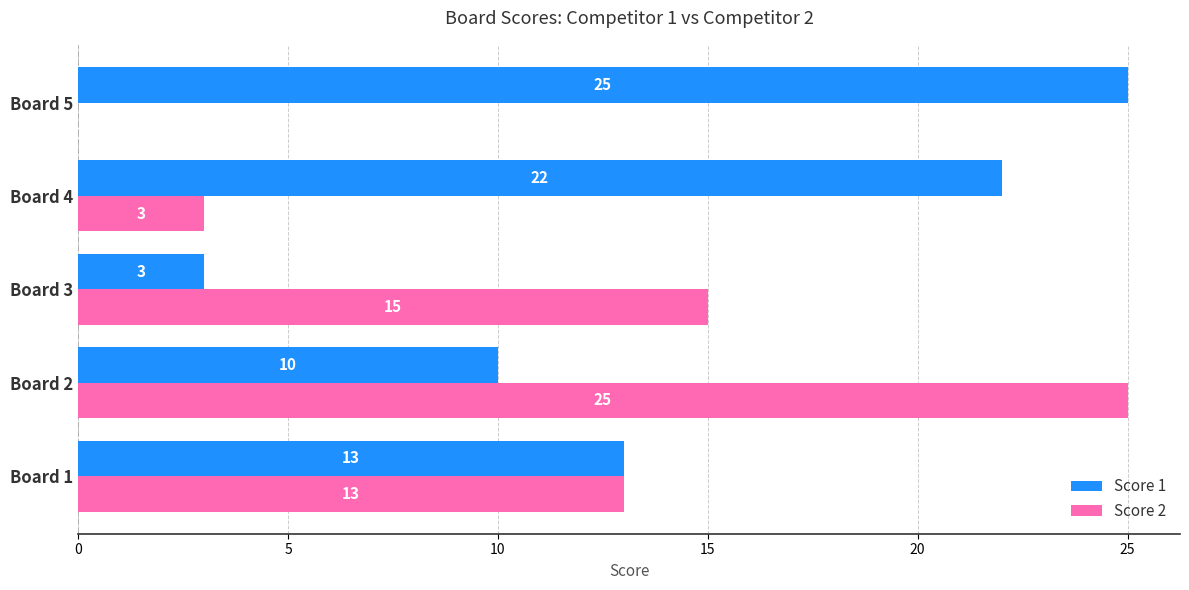

How many Score 1 values are between 10 and 22?

3